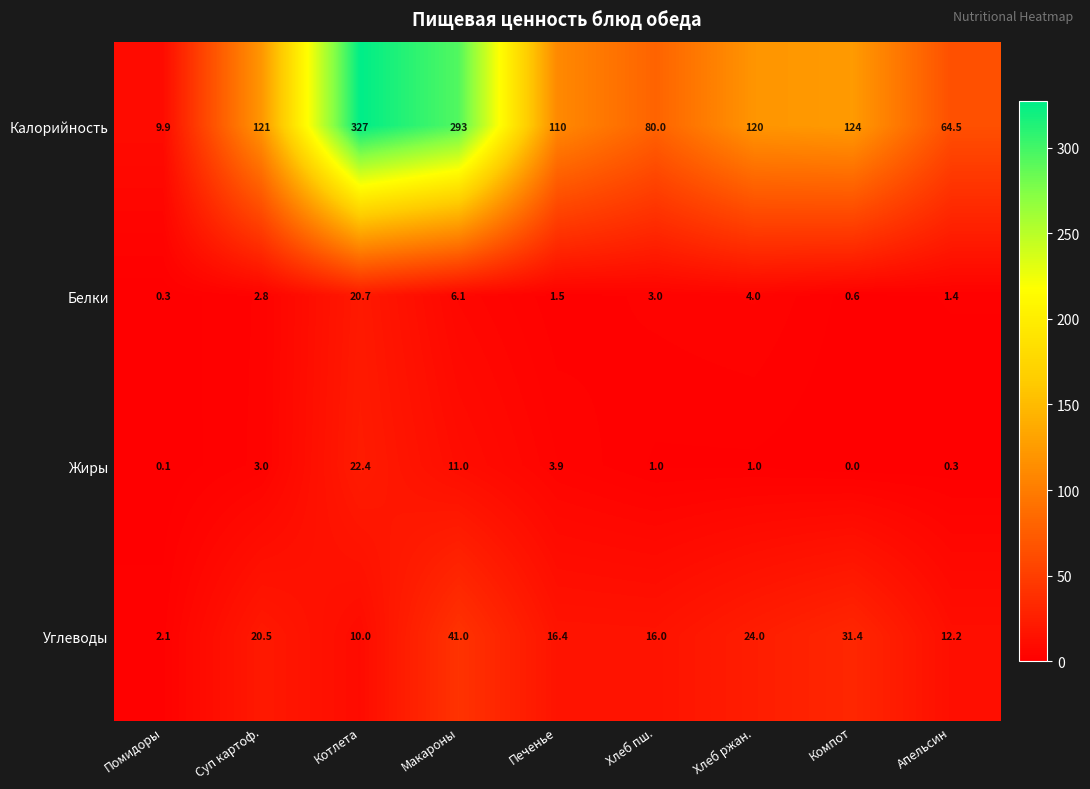

Which series has the largest range (max minus min)?

Калорийность